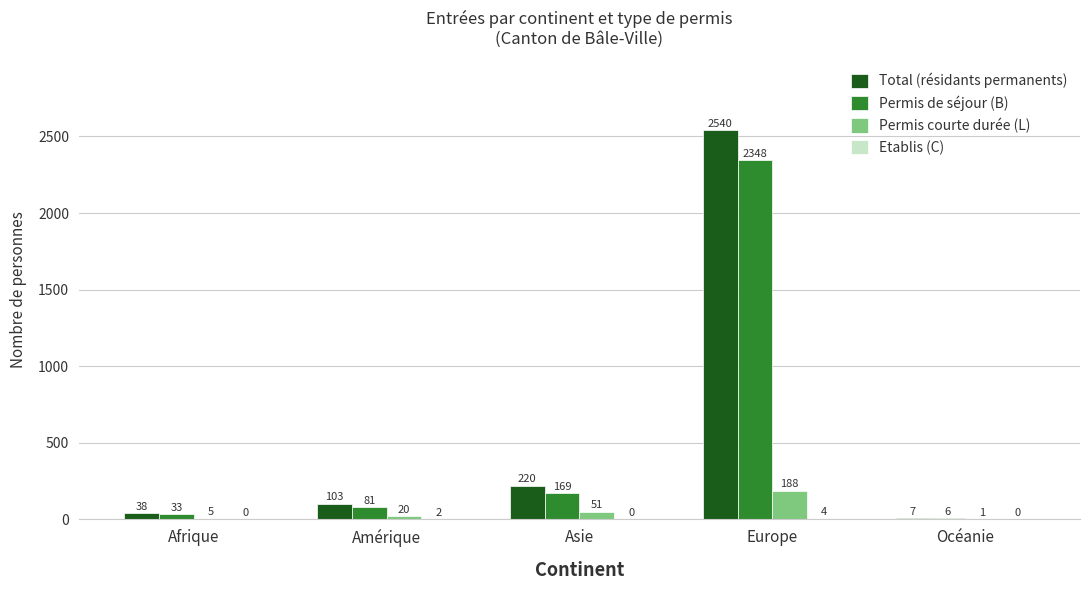

What is the maximum value shown in the chart?

2540